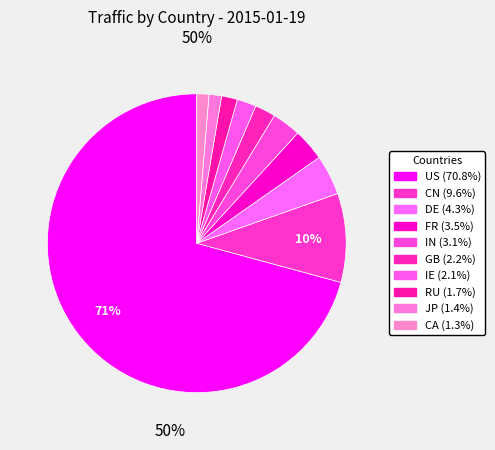

Which slice is the smallest?

CA